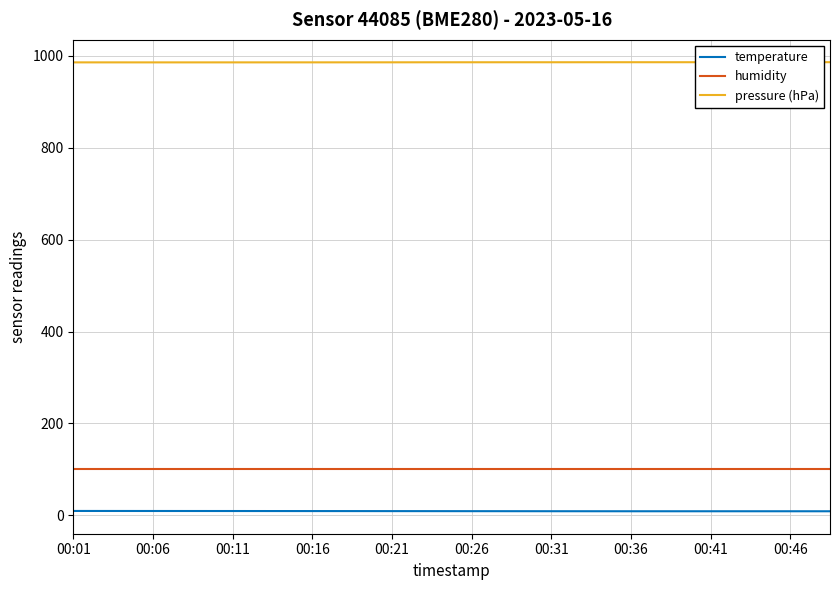

List the series in order of their peak value, lowest first.

temperature, humidity, pressure (hPa)